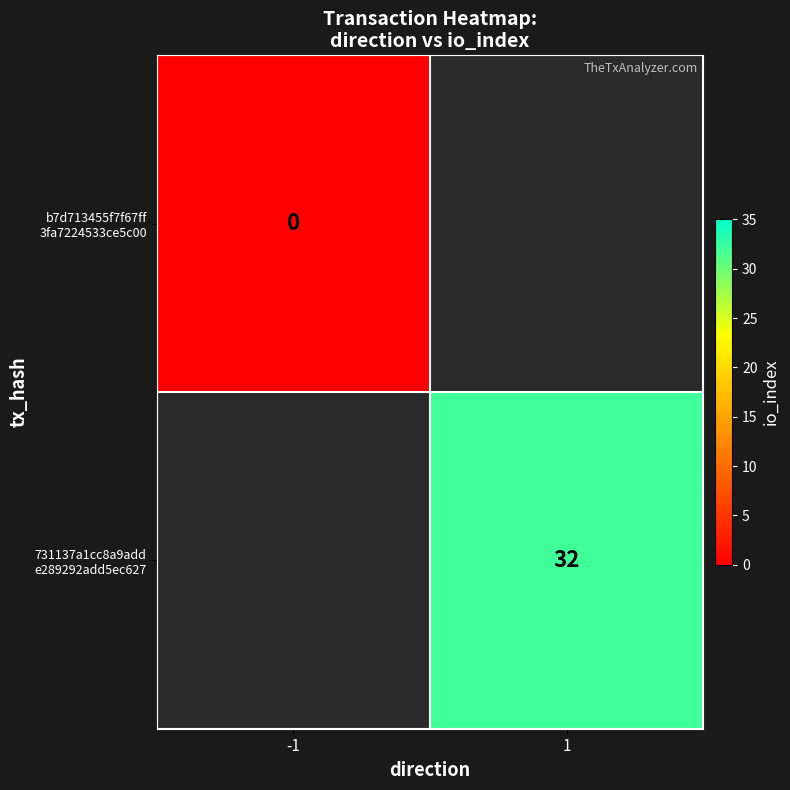

Is the value of 731137a1cc8a9add e289292add5ec627 at 1 greater than the value of b7d713455f7f67ff 3fa7224533ce5c00 at 1?

No